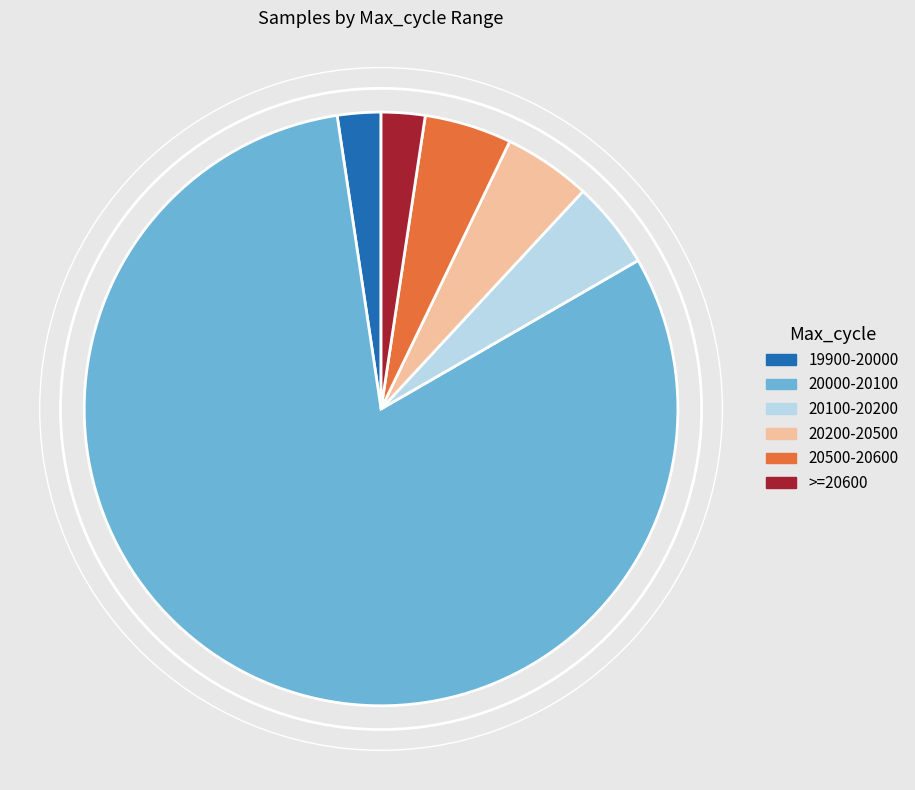

Which category has the biggest portion of the pie?

20000-20100